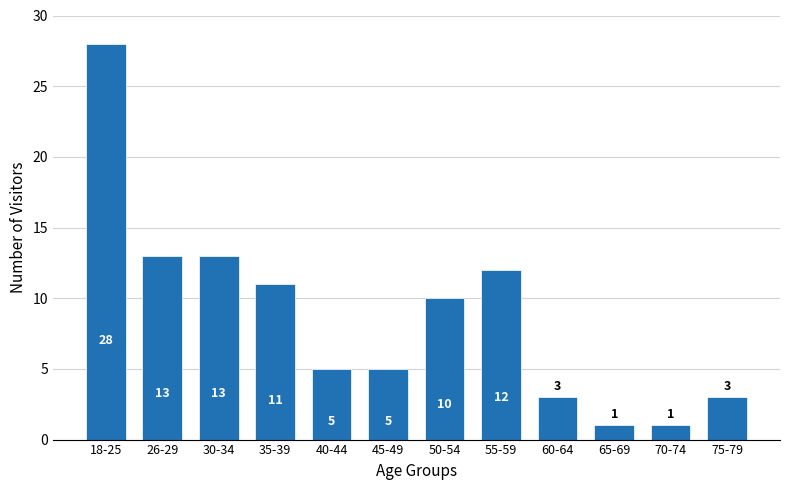

Reading left to right, list all the values displayed in this chart.

18-25=28	26-29=13	30-34=13	35-39=11	40-44=5	45-49=5	50-54=10	55-59=12	60-64=3	65-69=1	70-74=1	75-79=3